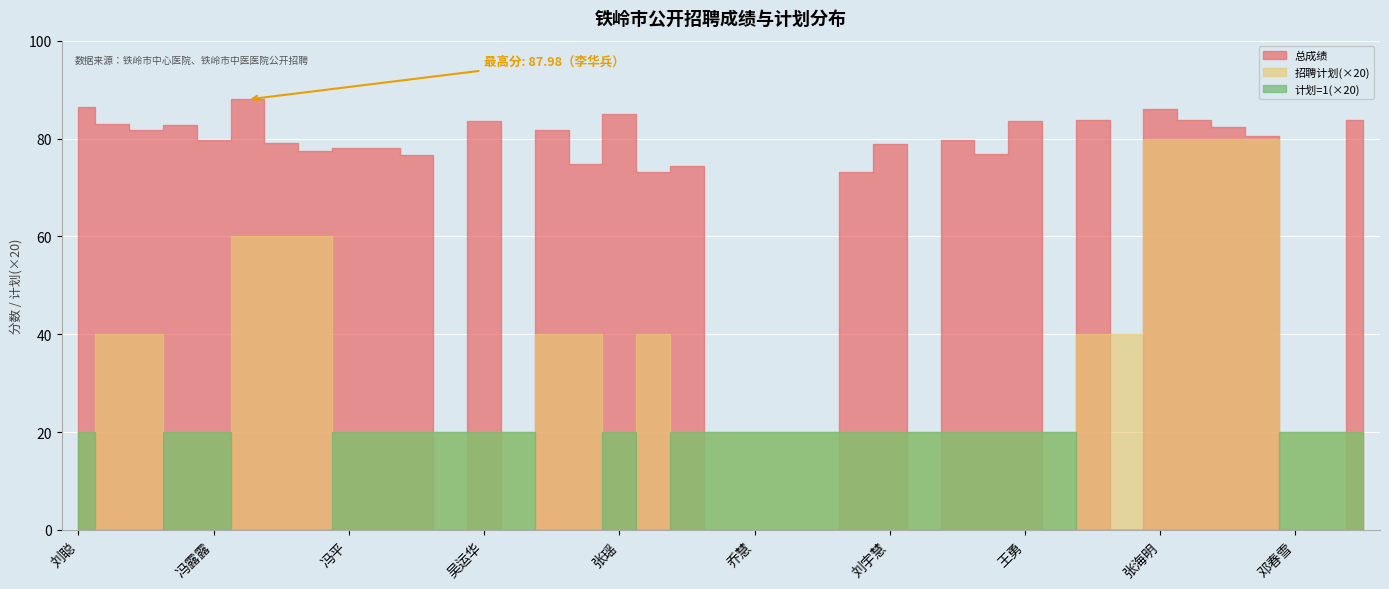

How many positive values does the 总成绩 series have?

28